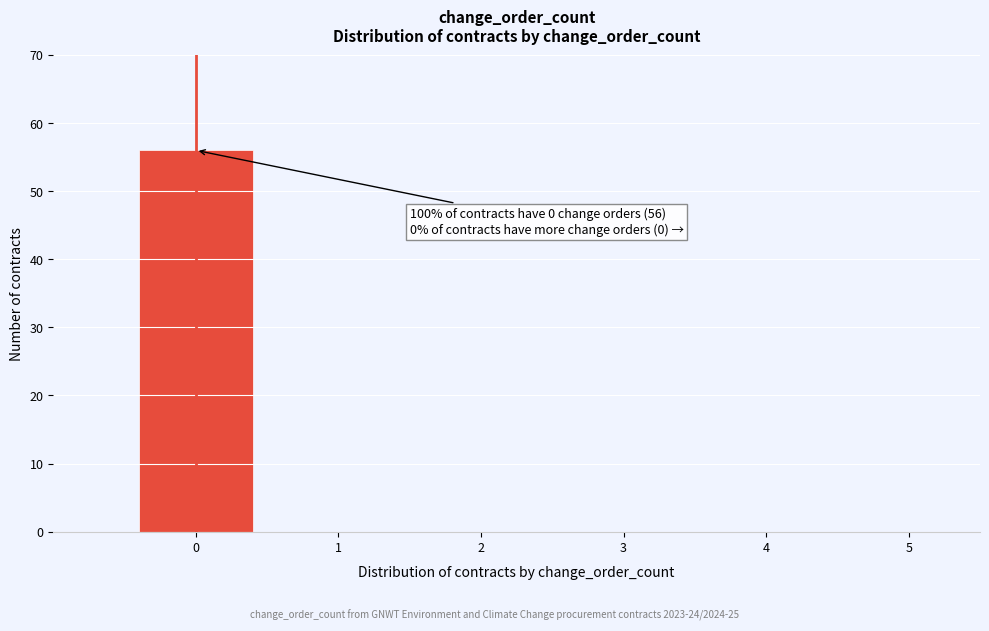

Which range on the x-axis has the tallest bar?

-0.5 to 0.5